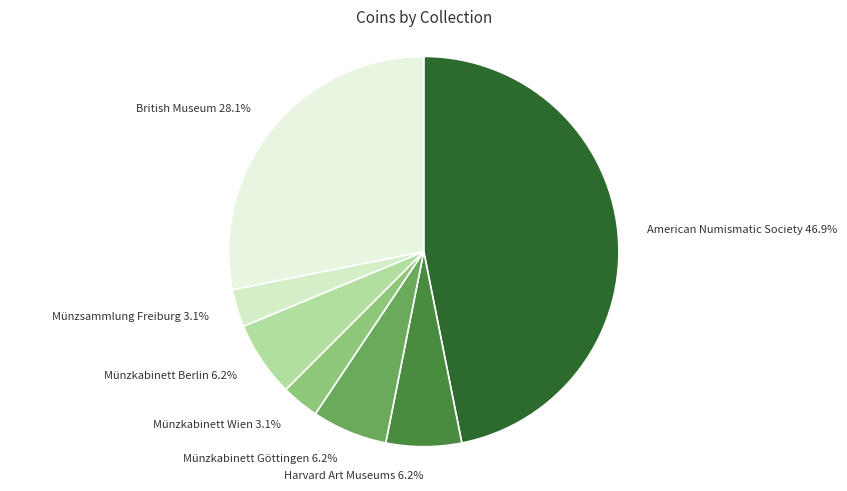

Does any single category account for the majority?

No